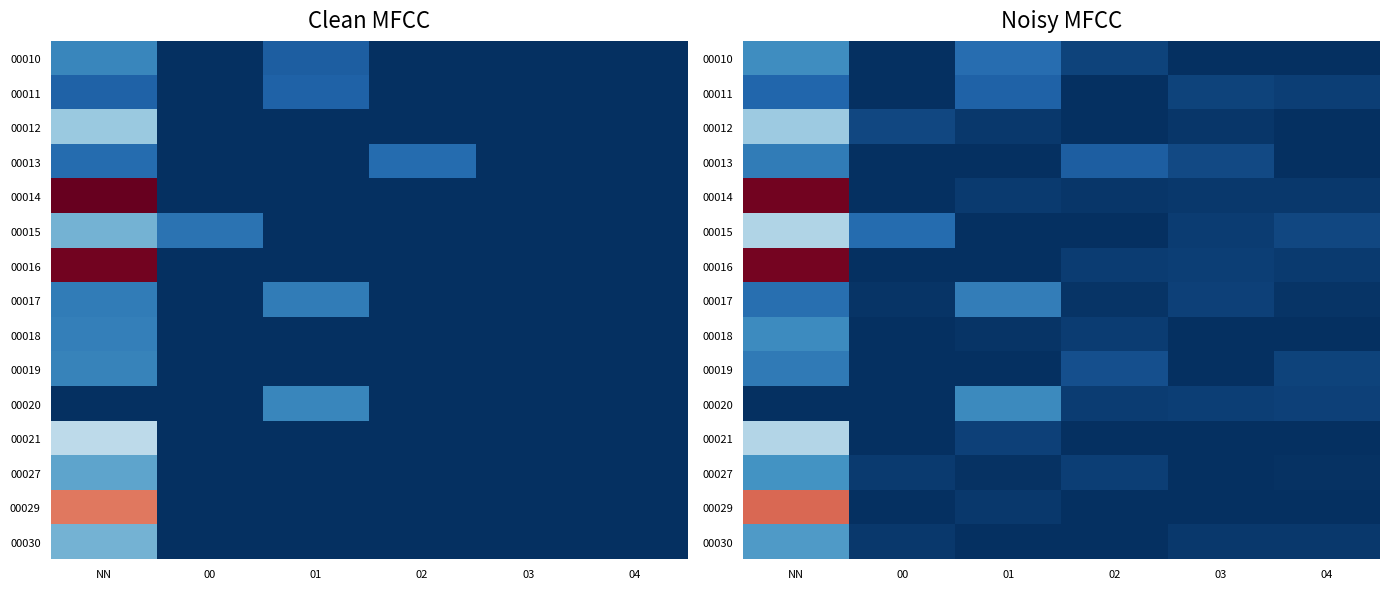

At how many categories does at least one series exceed 0?

6